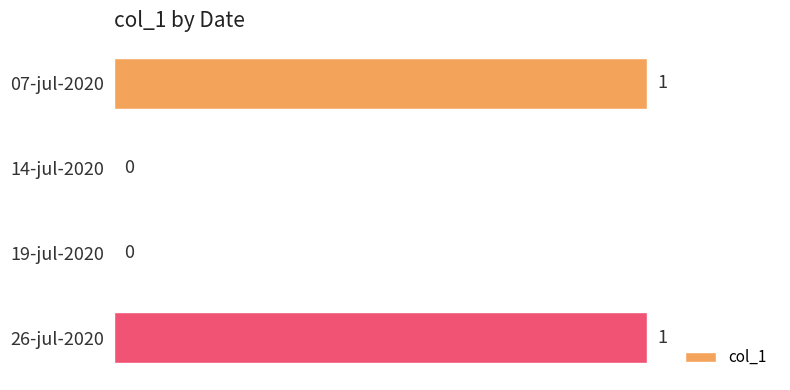

How many values are between 0 and 1?

4